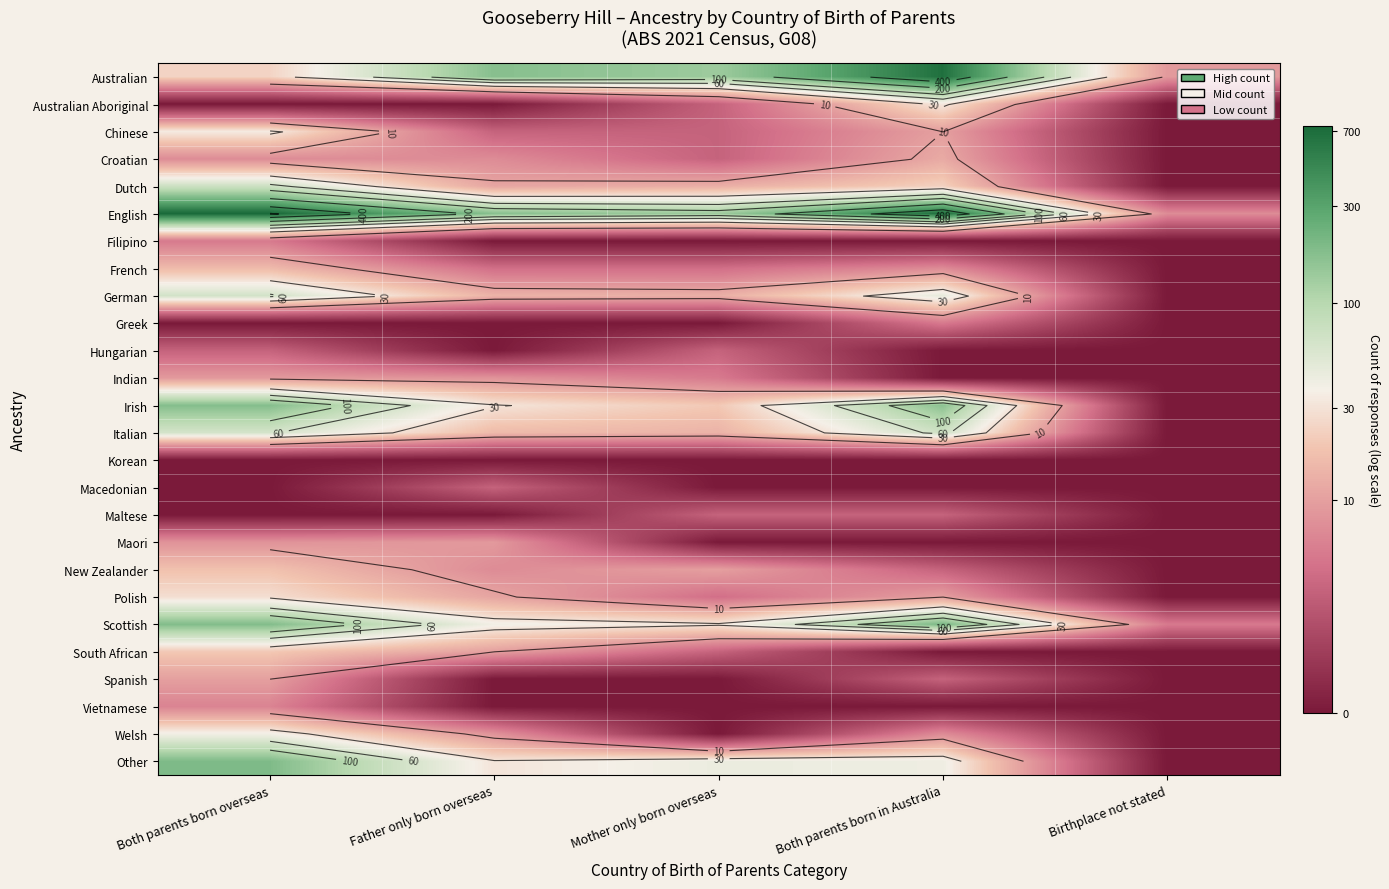

At which category is the sum across all series the highest?

Both parents born overseas